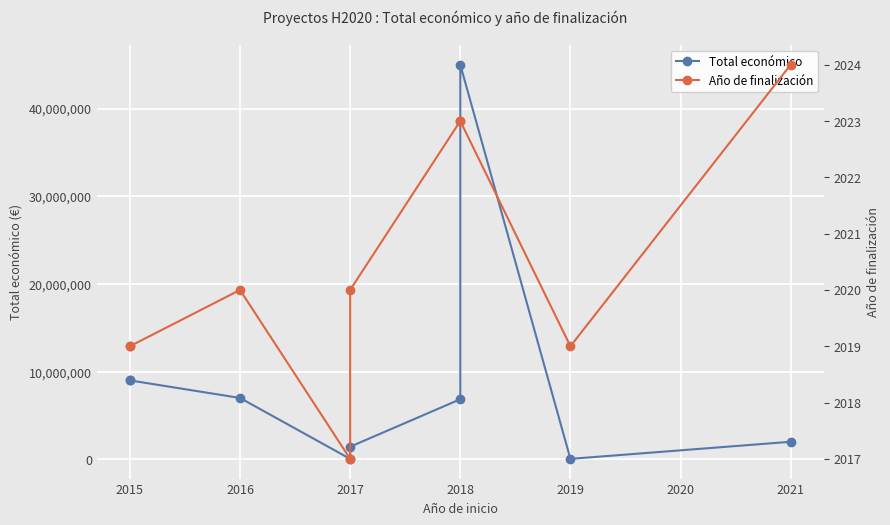

Which series has the largest total across all categories?

Total económico